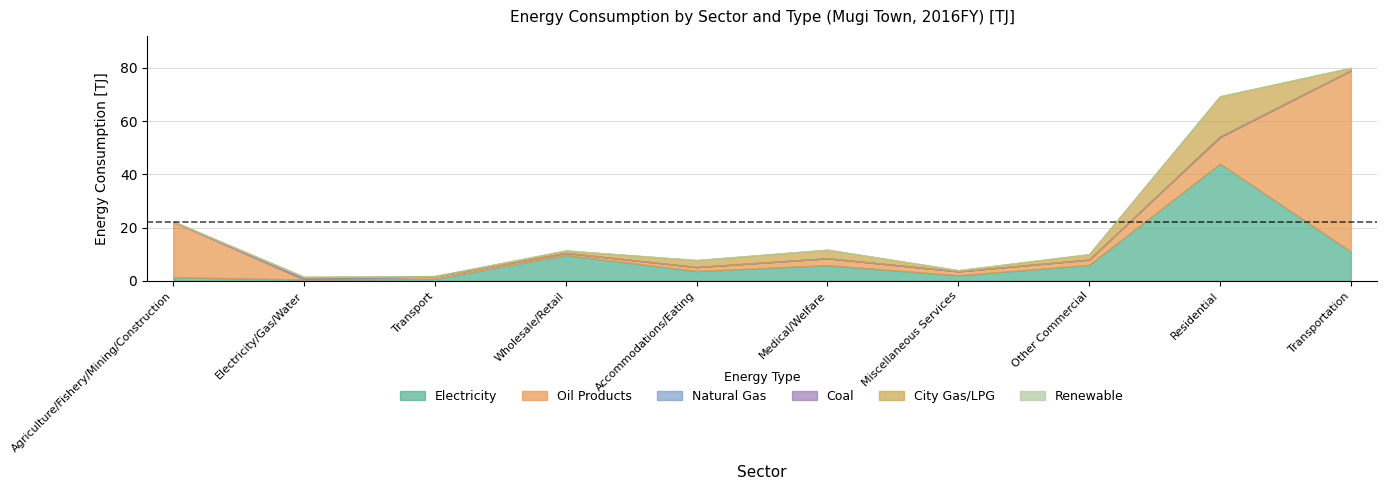

How many interior local peaks does the Oil Products series have?

2